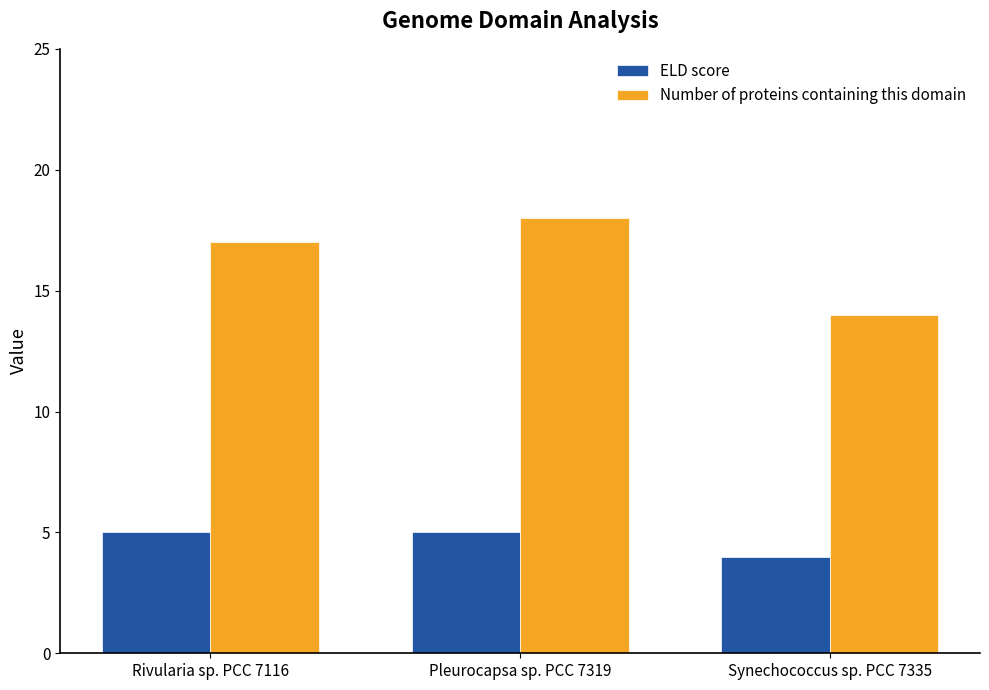

The Number of proteins containing this domain series shows 27 at Rivularia sp. PCC 7116. True or false?

False